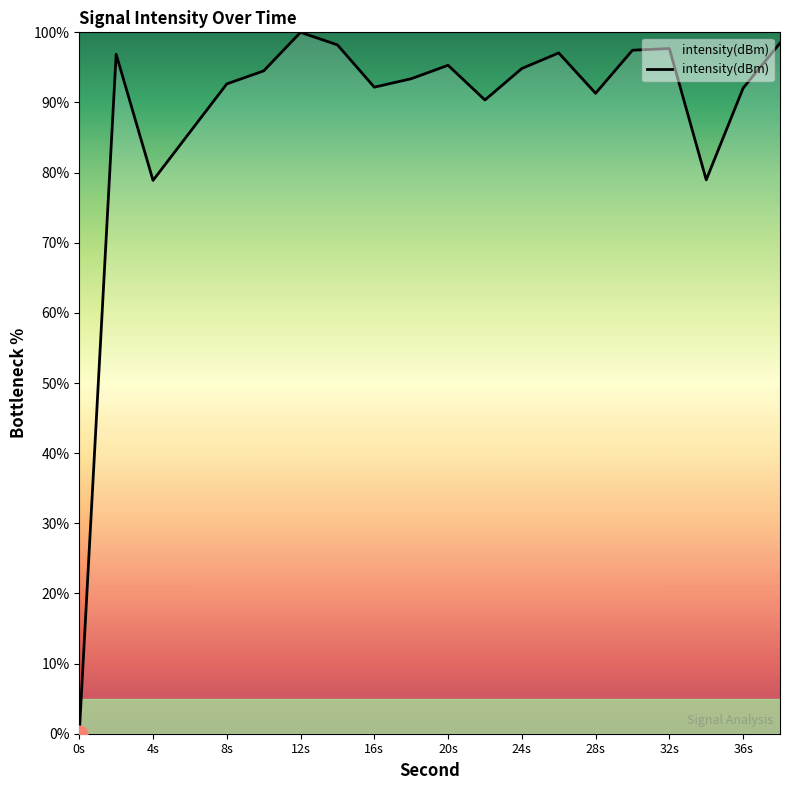

What is the greatest value displayed?

100.0